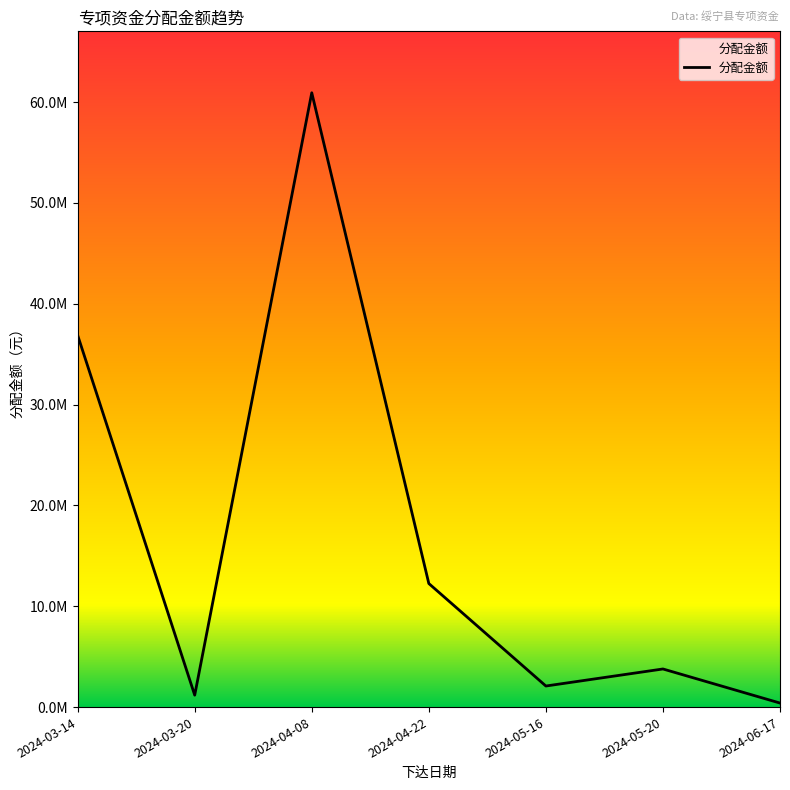

Rank the categories by value from highest to lowest.

2024-04-08, 2024-03-14, 2024-04-22, 2024-05-20, 2024-05-16, 2024-03-20, 2024-06-17